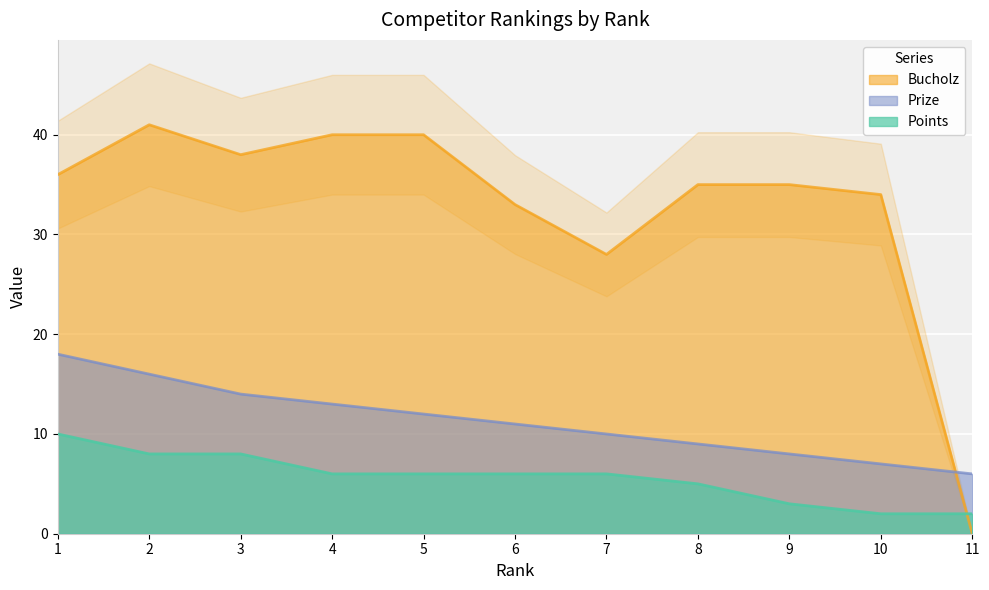

How many distinct data groups are displayed?

3